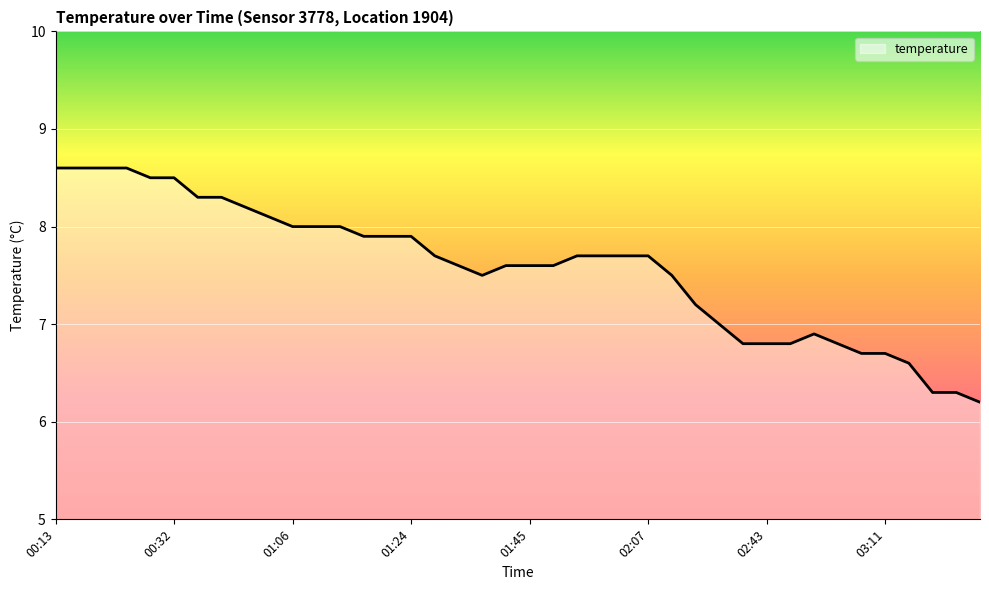

What is the smallest value displayed?

6.2